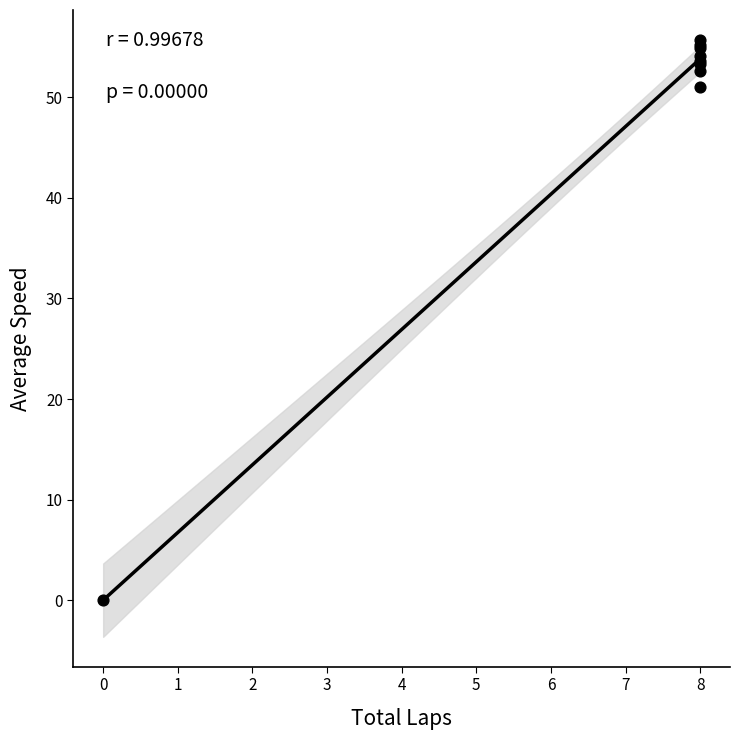

What Y value in the scatter plot is closest to 27?

51.0